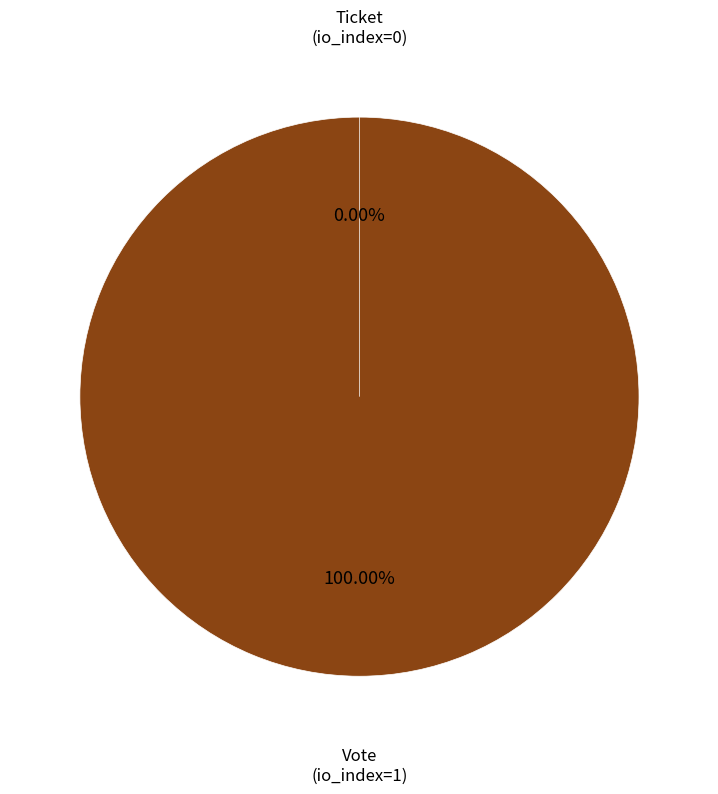

How many slices are in this pie chart?

2